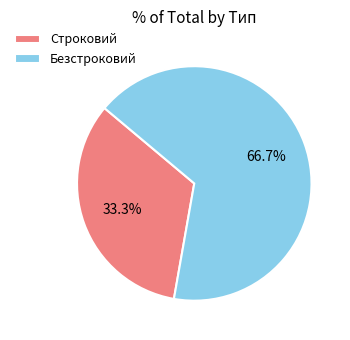

Approximately how many times larger is the value at Строковий compared to Безстроковий?

0.5